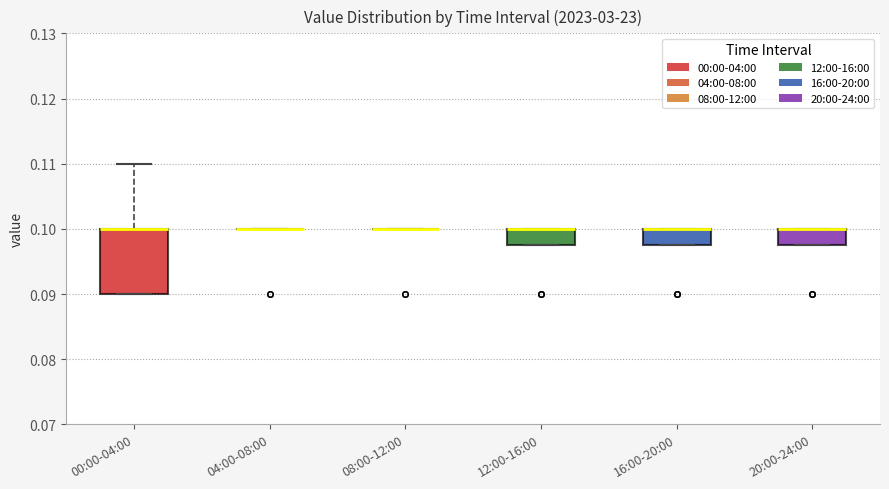

Reading left to right, transcribe this box plot: for each box, give where its median line is, the range the box spans, and where its two whiskers end, as read against the y-axis. The values are not printed on the chart, so give them approximately, as read against the axis.

00:00-04:00: median 0.100 (drawn on the box's upper edge), box 0.090 to 0.100, whiskers 0.090 to 0.110
04:00-08:00: box collapsed to a line at 0.100, whiskers 0.100 to 0.100
08:00-12:00: box collapsed to a line at 0.100, whiskers 0.100 to 0.100
12:00-16:00: median 0.100 (drawn on the box's upper edge), box 0.098 to 0.100, whiskers 0.098 to 0.100
16:00-20:00: median 0.100 (drawn on the box's upper edge), box 0.098 to 0.100, whiskers 0.098 to 0.100
20:00-24:00: median 0.100 (drawn on the box's upper edge), box 0.098 to 0.100, whiskers 0.098 to 0.100